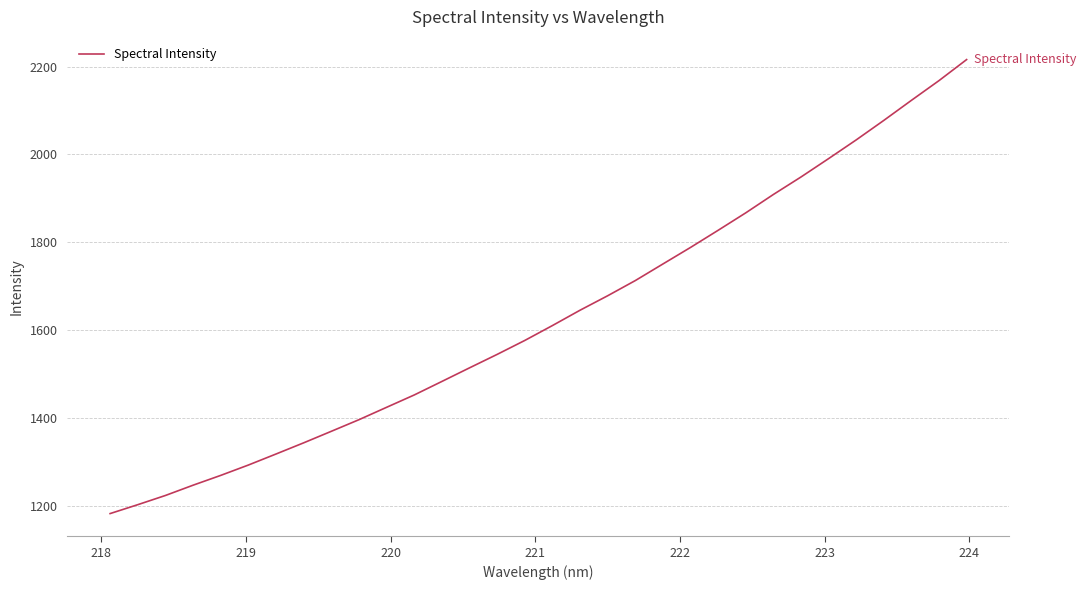

What is the greatest value displayed?

2215.9